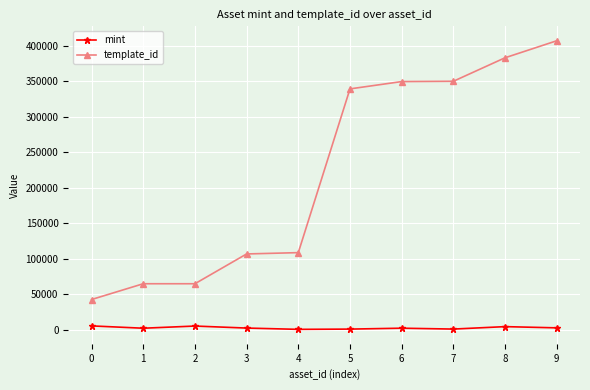

Is the value of template_id at 2 greater than the value of mint at 6?

Yes